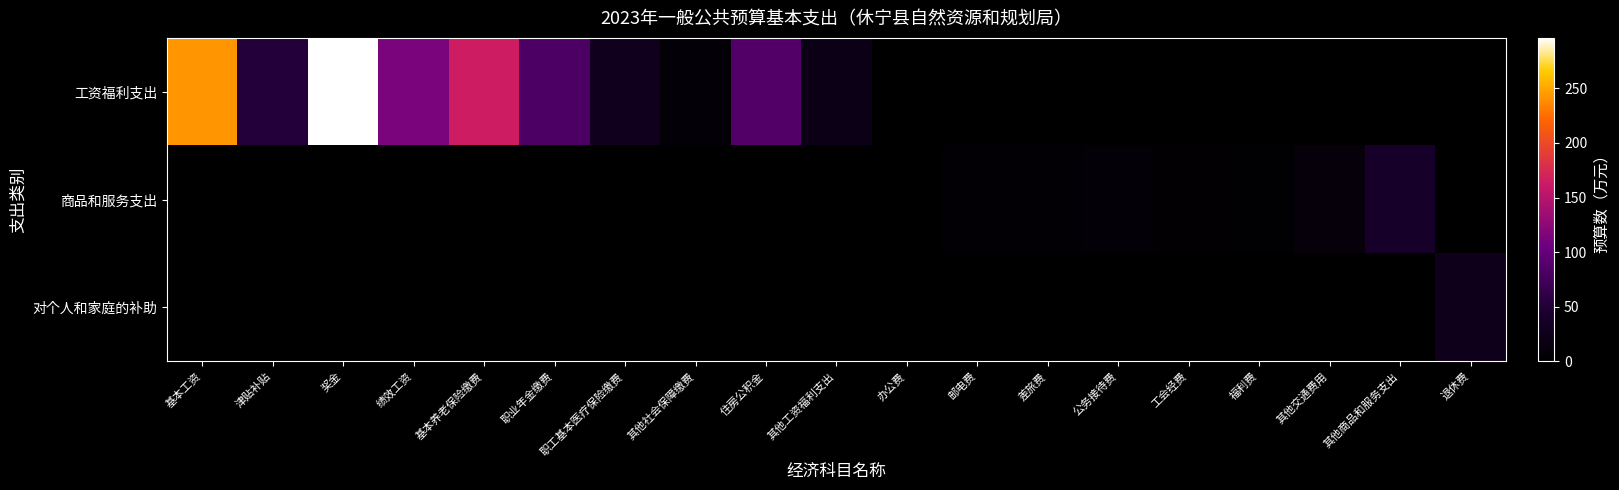

What is the spread (max minus min) of values at 津贴补贴?

52.4